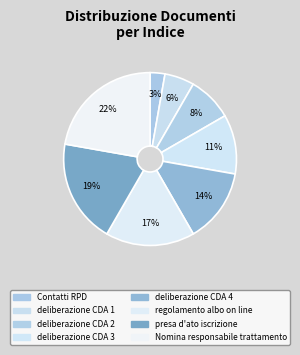

To the nearest percent, what is the average slice percentage?

12%